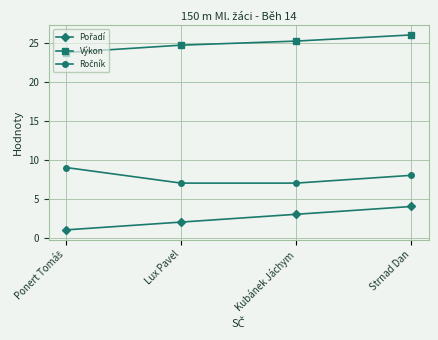

What is the spread (max minus min) of values at Strnad Dan?

22.0